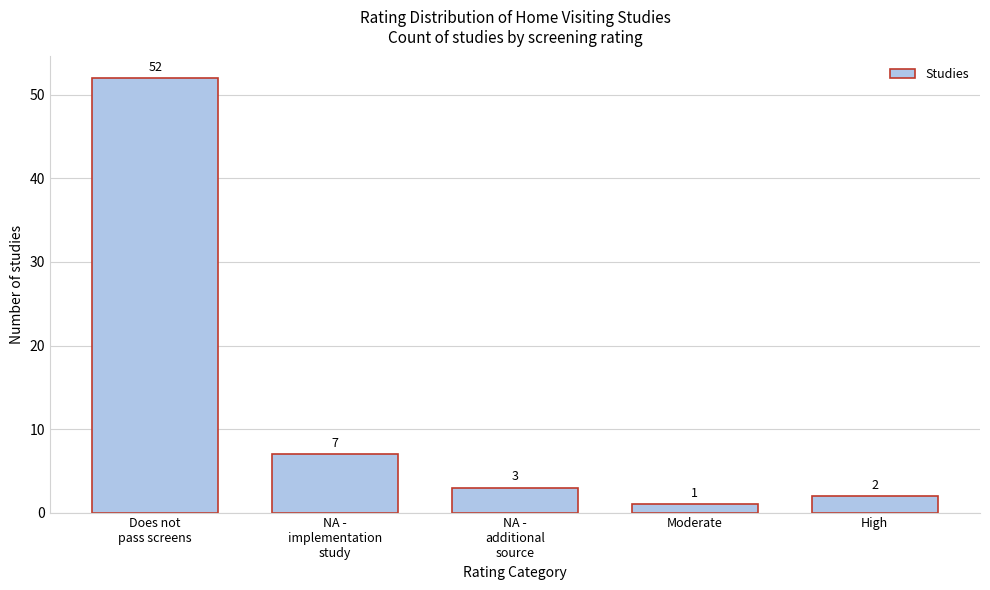

Reading left to right, transcribe all the data shown in this chart.

52	7	3	1	2